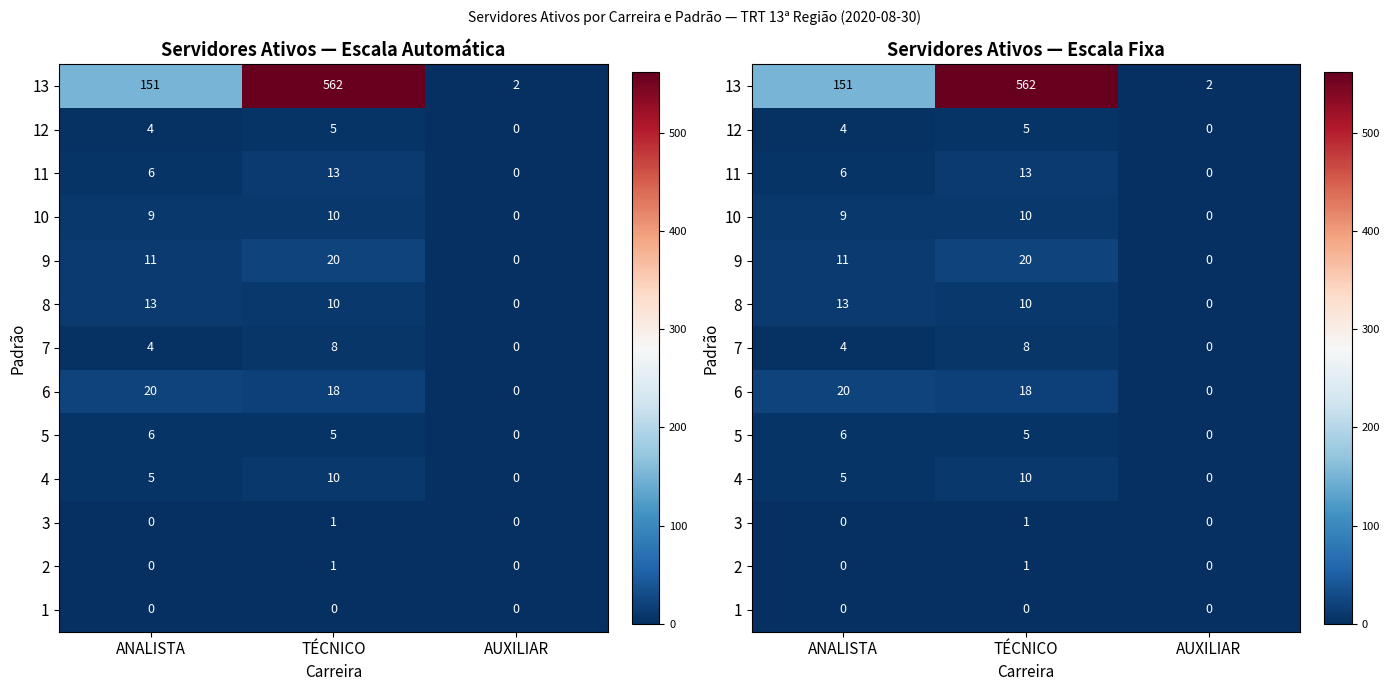

At which label is 2 closest to 0?

ANALISTA